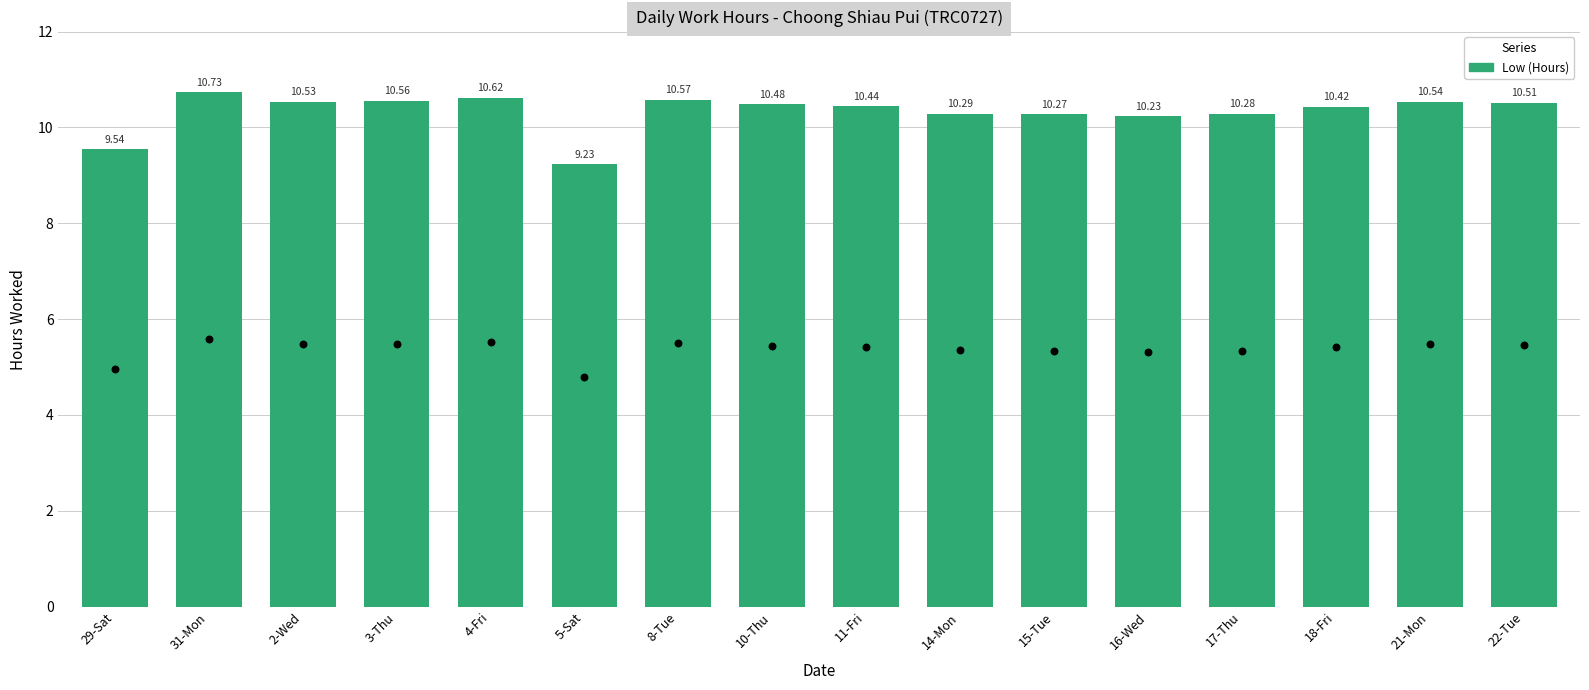

What is the change in value from 8-Tue to 16-Wed?

-0.3